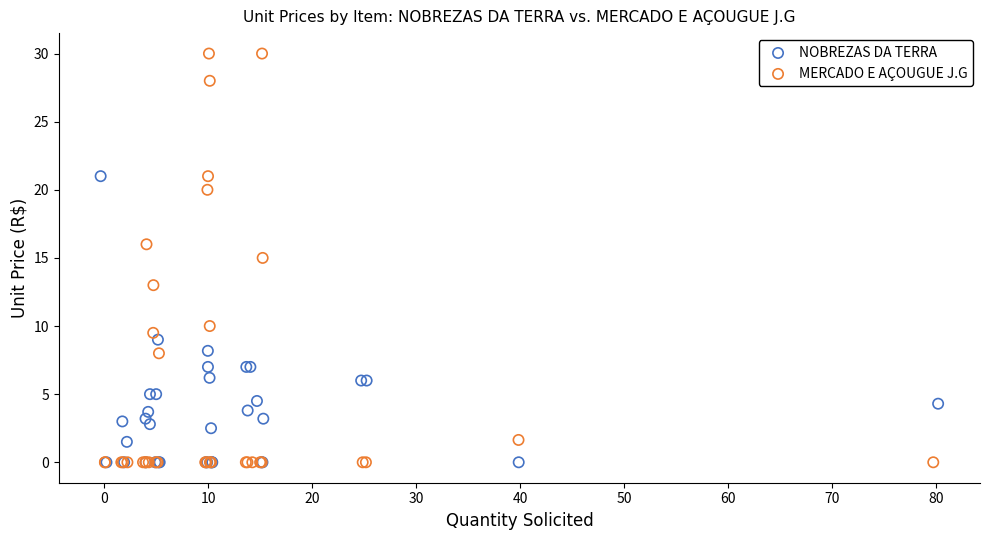

Which series reaches the maximum Y coordinate?

MERCADO E AÇOUGUE J.G